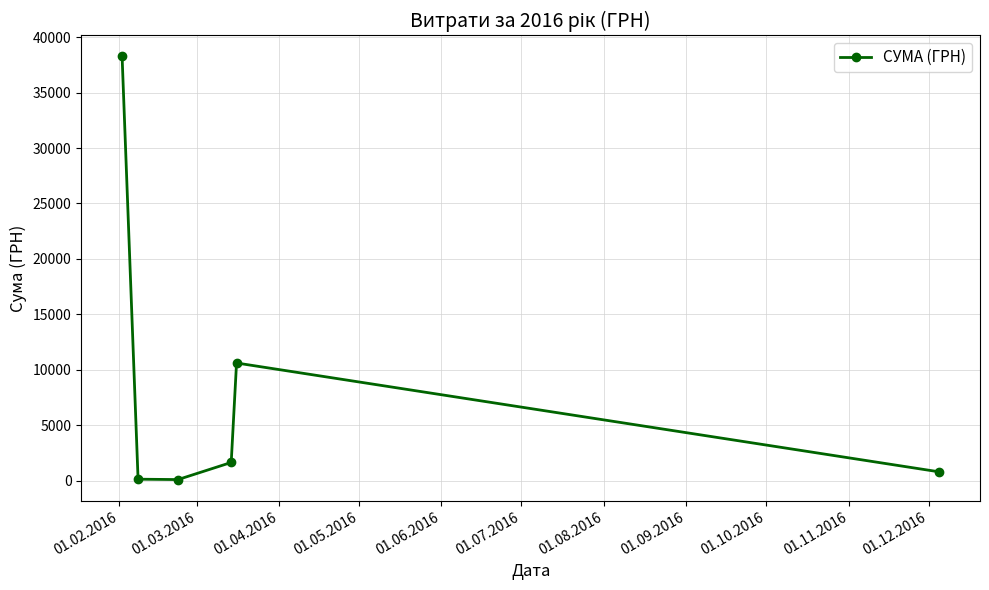

What is the difference between the maximum and minimum values?

38151.6